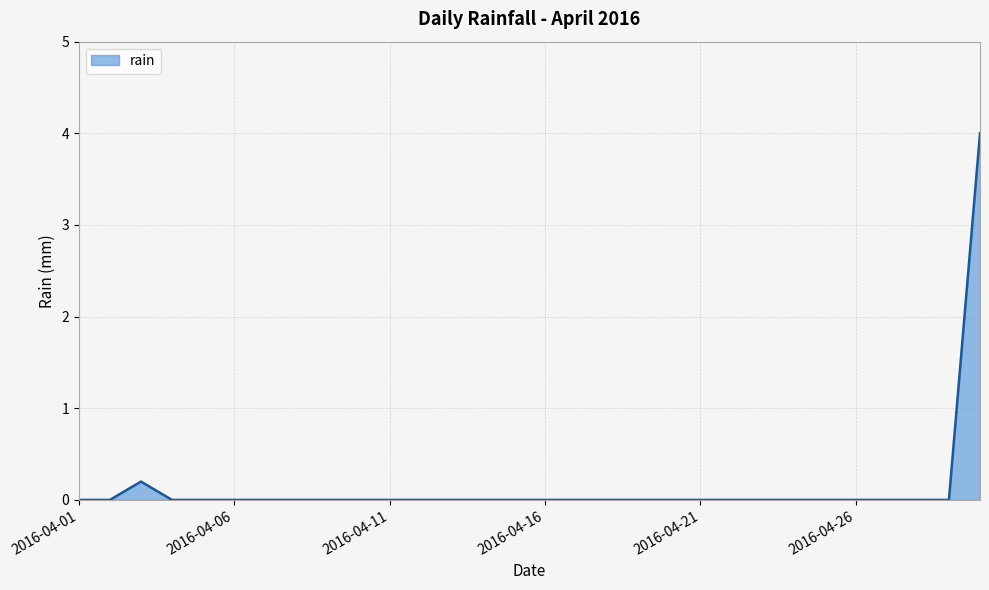

What is the difference between the maximum and minimum values?

4.0